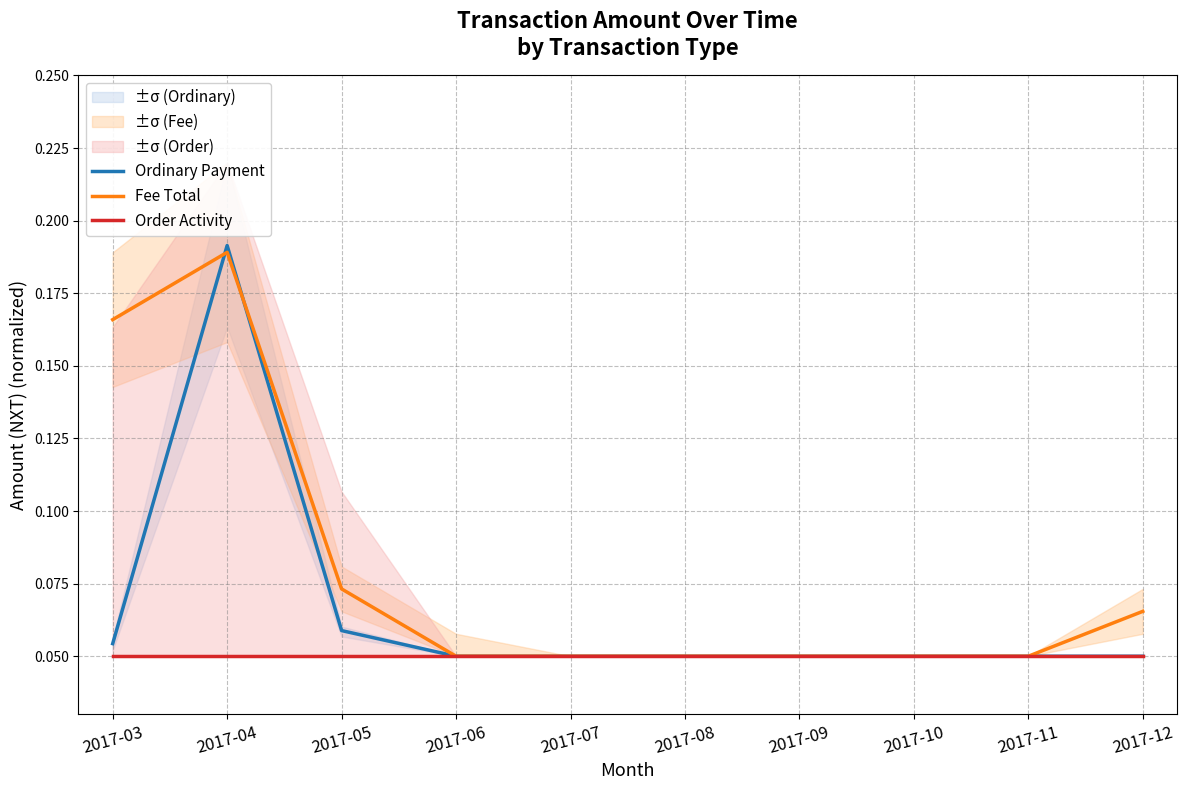

Where is Ordinary Payment nearest to the value 0?

2017-06